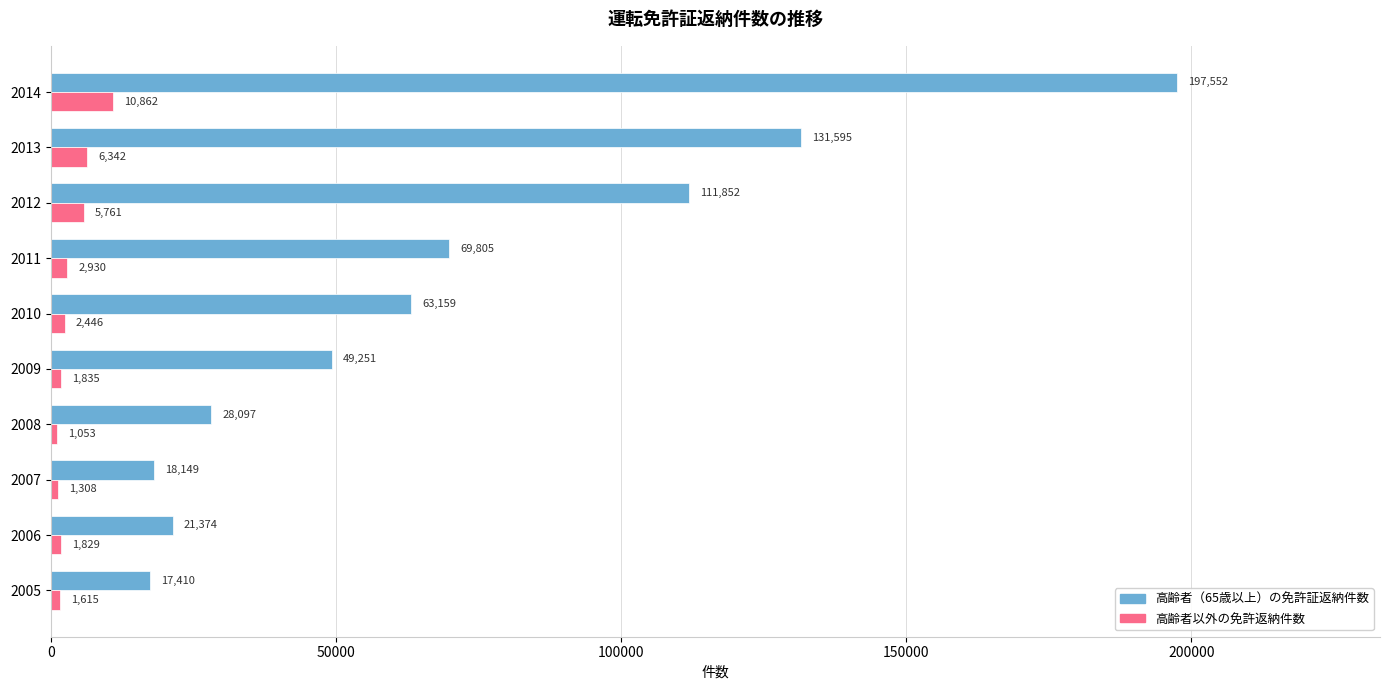

What is the difference between the second highest and minimum values in the 高齢者（65歳以上）の免許証返納件数 series?

114185